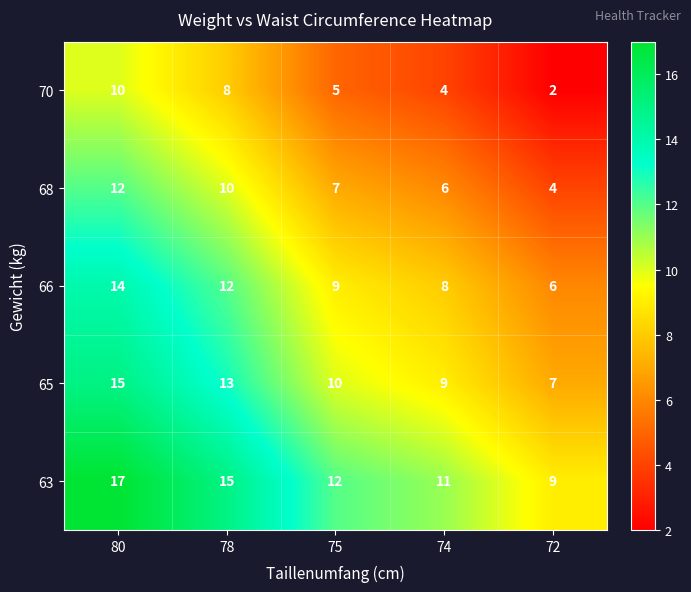

At which category does the chart reach its minimum across all series?

72